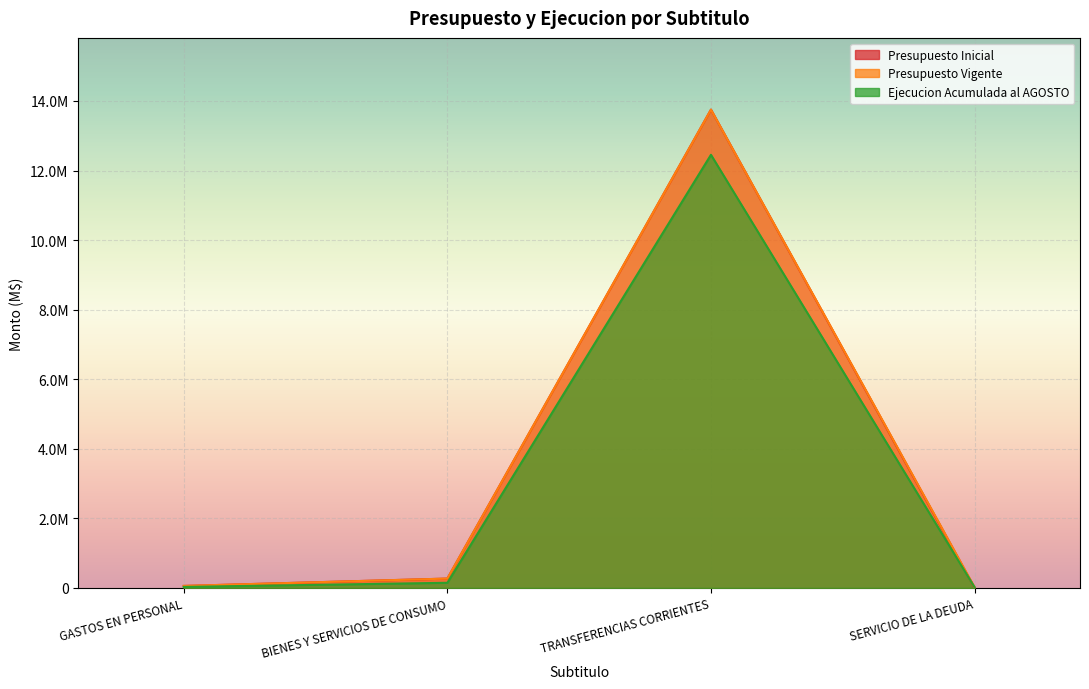

What is the value of the Ejecucion Acumulada al AGOSTO point at the 4th from the left?

19562